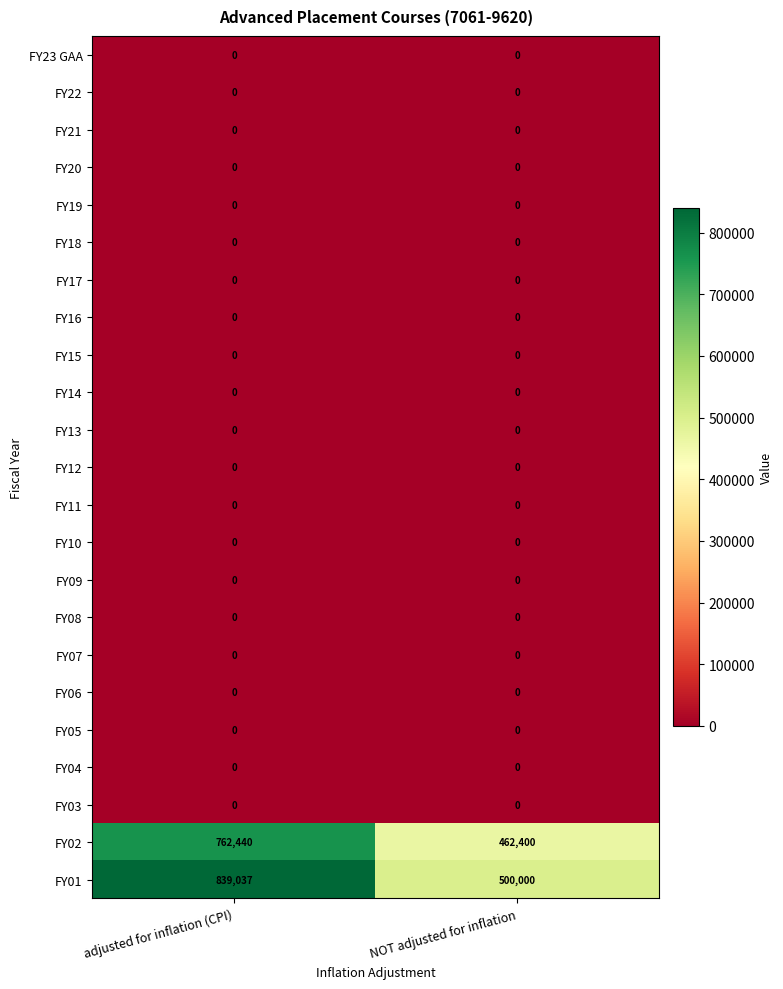

Which series has the largest range (max minus min)?

FY01